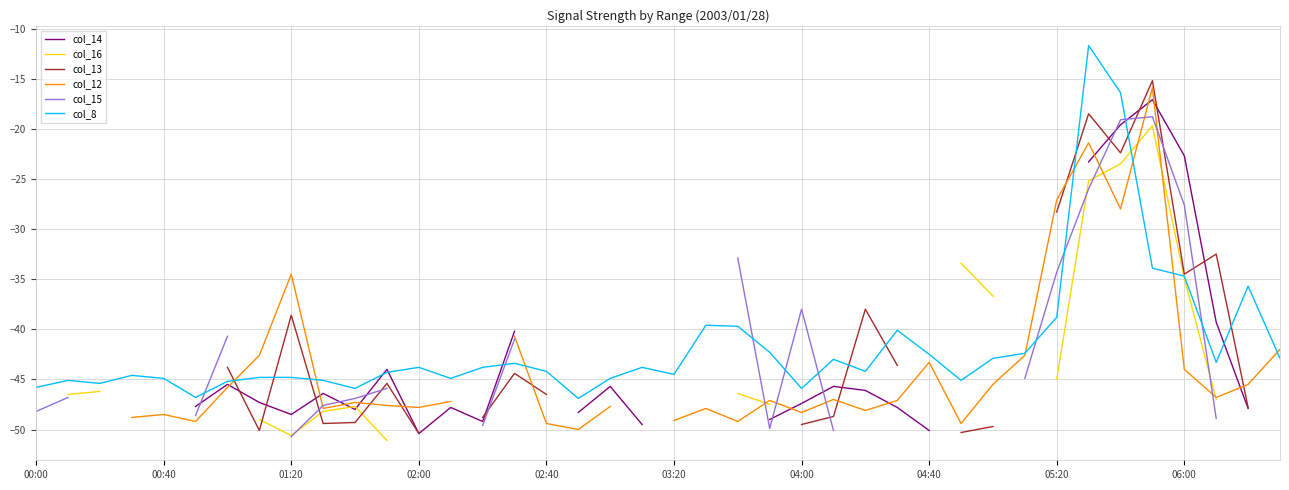

What is the maximum value for col_8?

-11.7